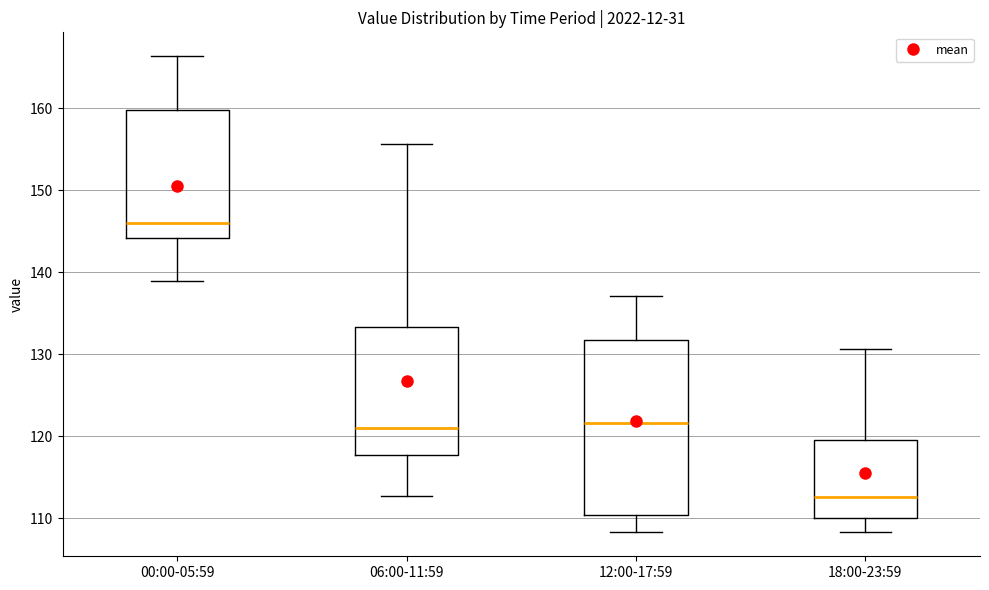

Which box is the tallest, from its lower edge to its upper edge?

12:00-17:59